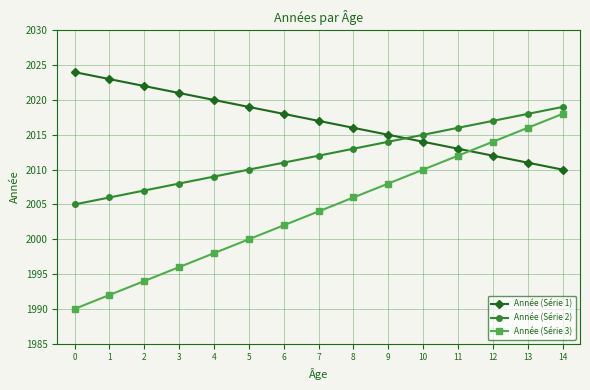

At 7, list the series in order from smallest to largest.

Année (Série 3), Année (Série 2), Année (Série 1)